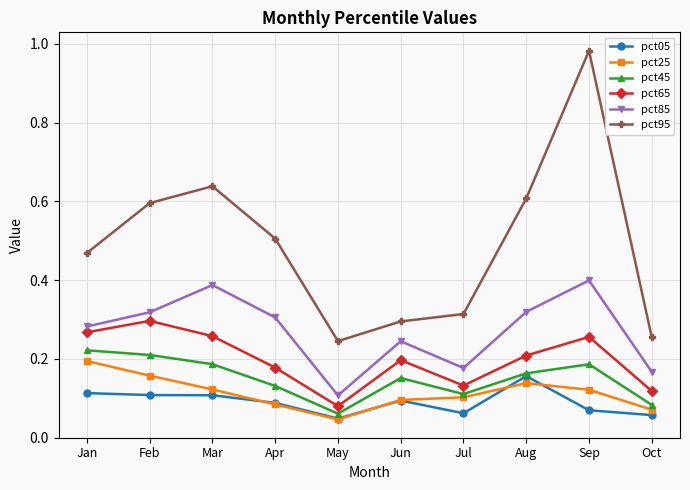

What is the total value across all series at Jul?

0.9